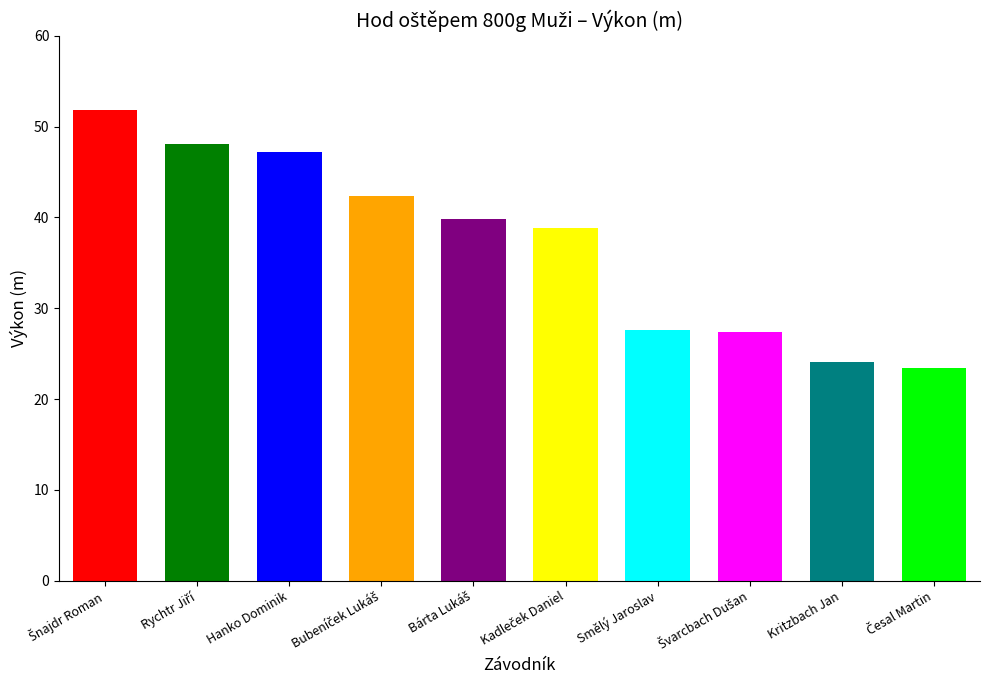

What is the smallest value displayed?

23.4